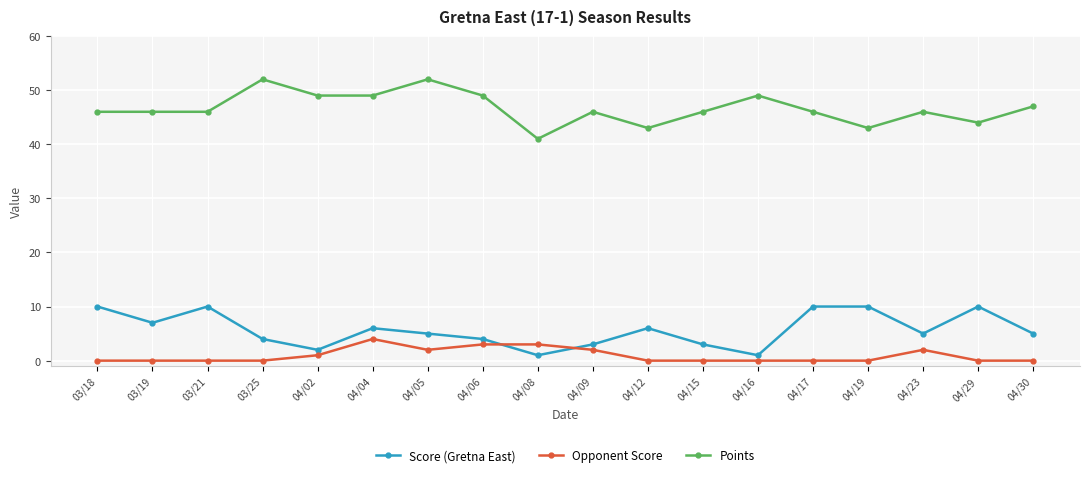

Read the Score (Gretna East) value at 04/06.

4